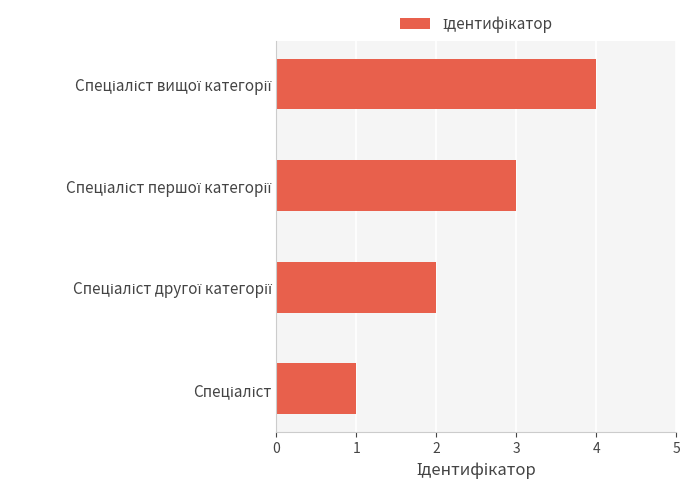

What is the greatest value displayed?

4